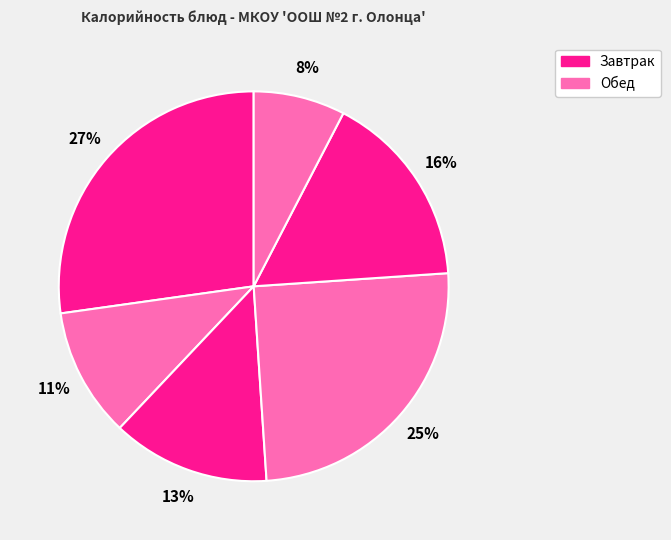

How many slices are in this pie chart?

6